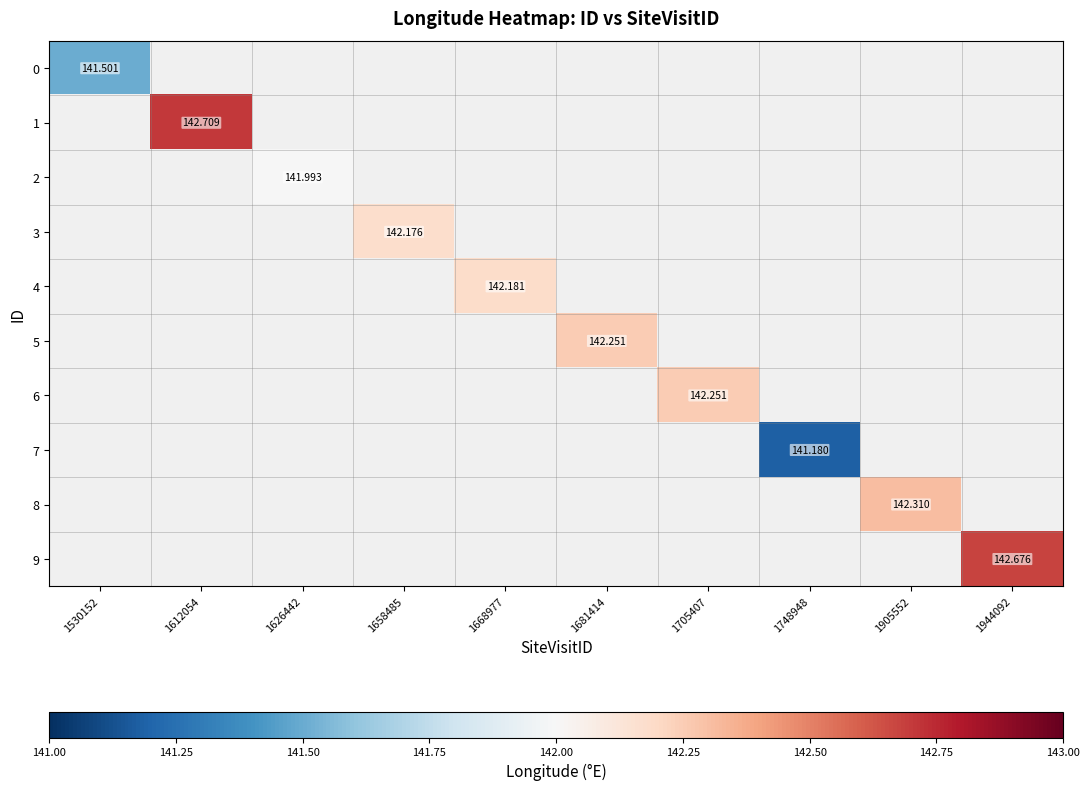

Count the number of categories in the chart.

10